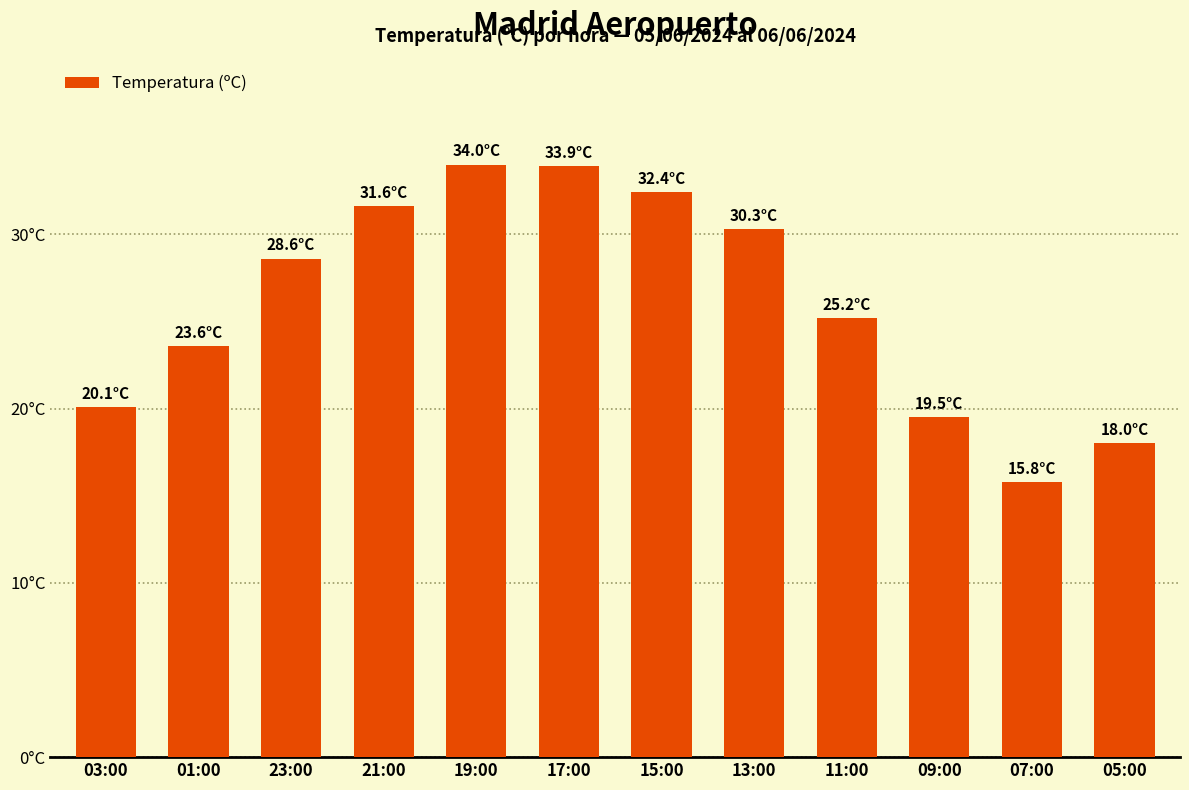

The chart shows a value of 14.8 at 01:00. True or false?

False